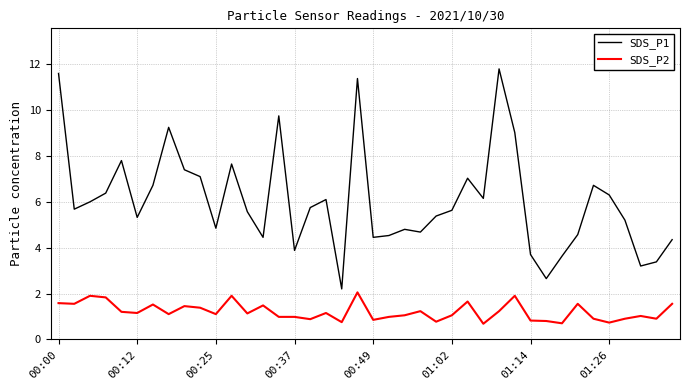

True or false: SDS_P2 and SDS_P1 cross at least once.

False